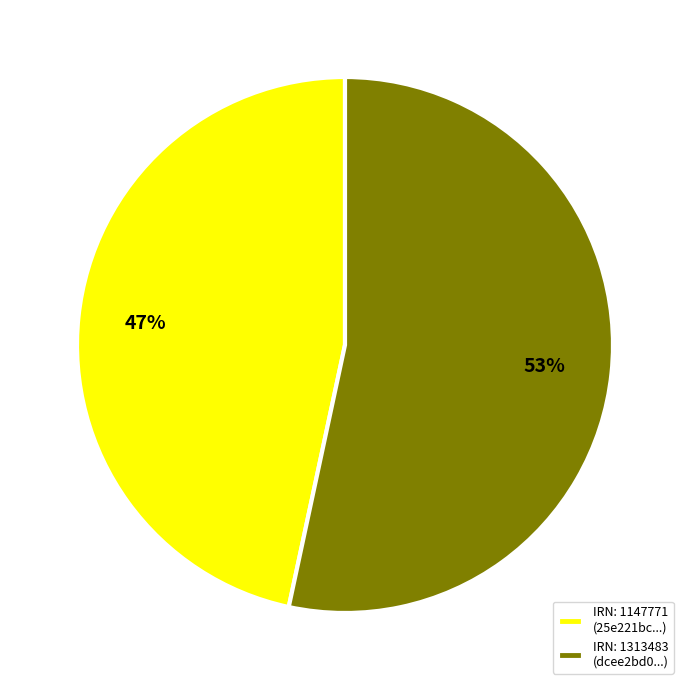

True or false: IRN: 1313483 (dcee2bd0...) accounts for 53% of the total.

True